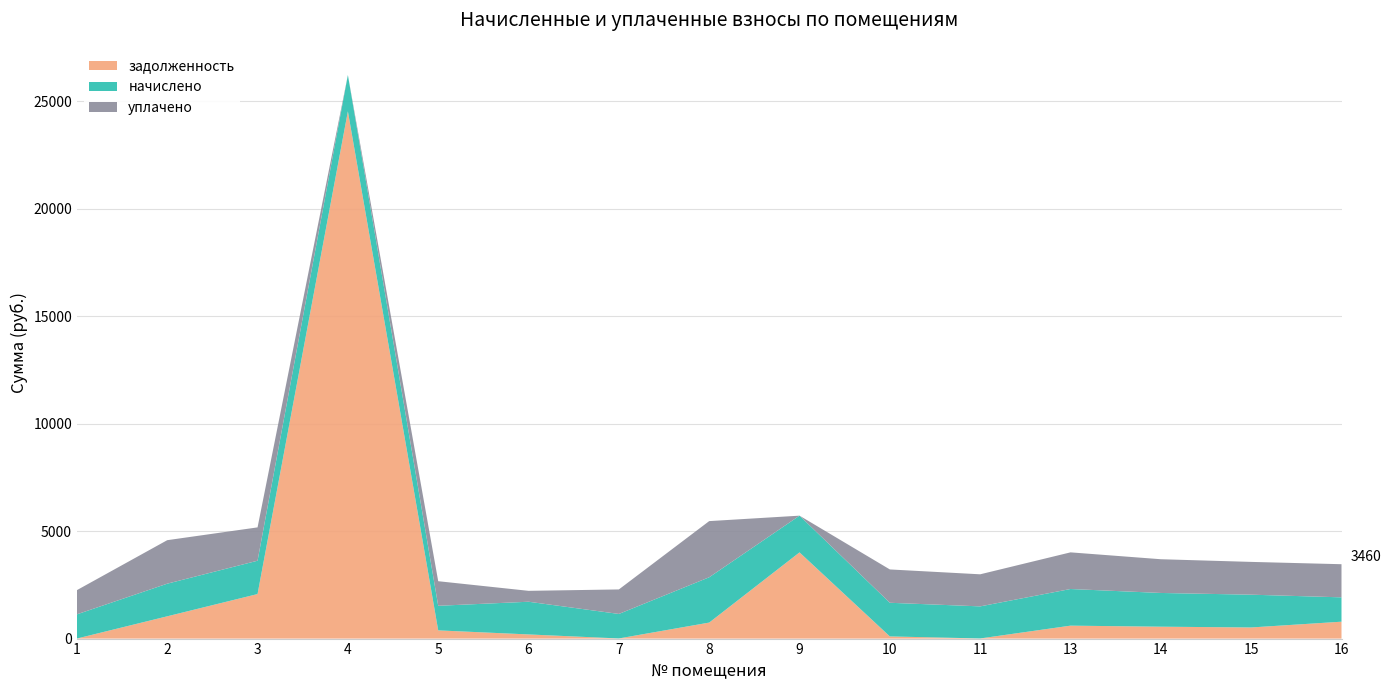

Reading left to right, extract all data points from this chart.

задолженность: 1=2.4	2=1036.1	3=2071.6	4=24526.5	5=381.5	6=192.8	7=6.0	8=744.2	9=4009.7	10=100.5	11=6.1	13=601.6	14=553.3	15=517.3	16=785.8
начислено: 1=1125.5	2=1517.7	3=1550.7	4=1690.0	5=1143.8	6=1521.4	7=1140.1	8=2107.9	9=1708.3	10=1565.4	11=1492.0	13=1704.7	14=1569.1	15=1525.0	16=1132.8
уплачено: 1=1125.5	2=2023.6	3=1550.7	4=0.0	5=1143.8	6=507.1	7=1140.1	8=2612.7	9=0.0	10=1550.3	11=1492.0	13=1704.7	14=1569.1	15=1525.0	16=1541.0